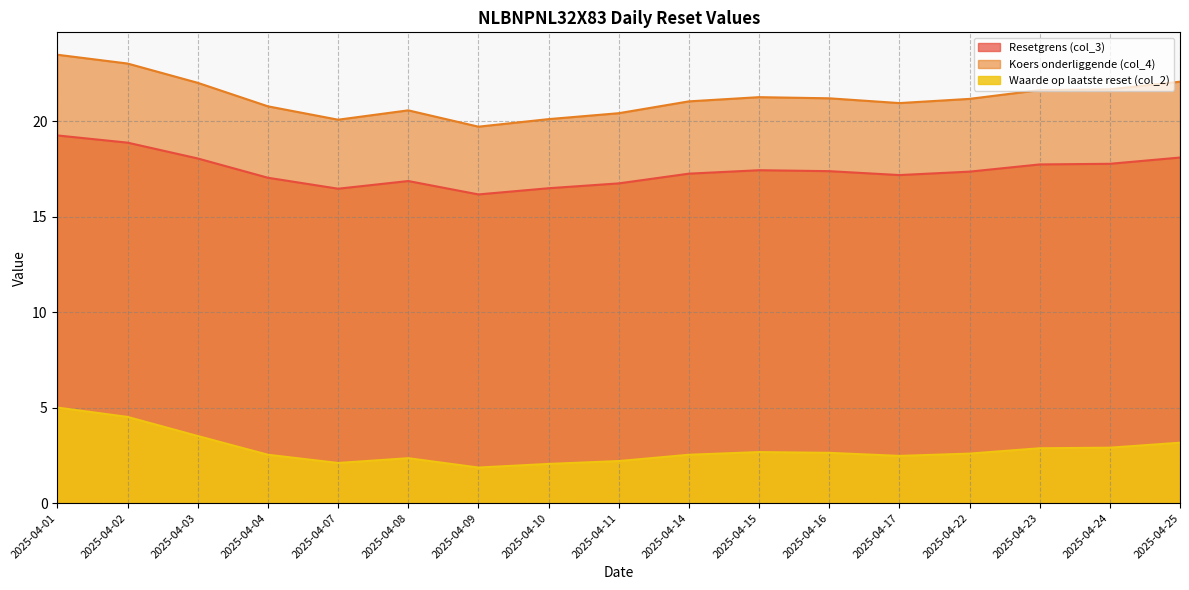

At which category is the sum across all series the highest?

2025-04-01